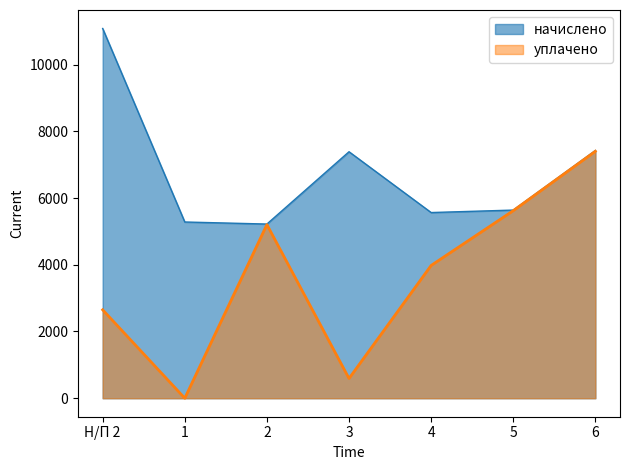

Count the number of data series in this chart.

2